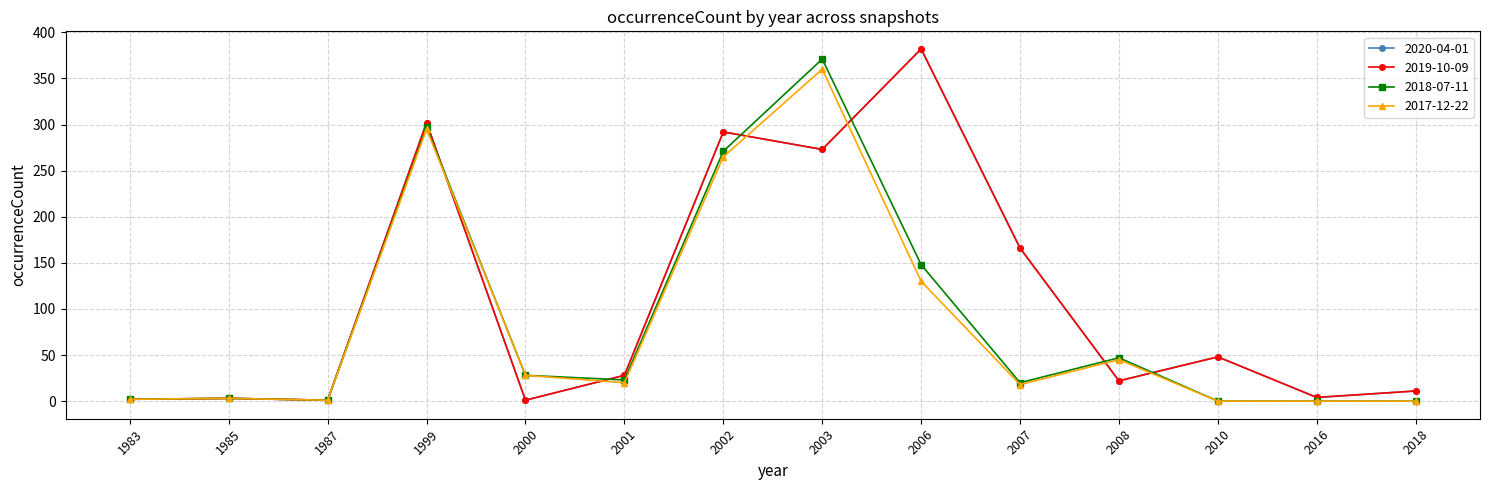

At which category is the sum across all series the highest?

2003